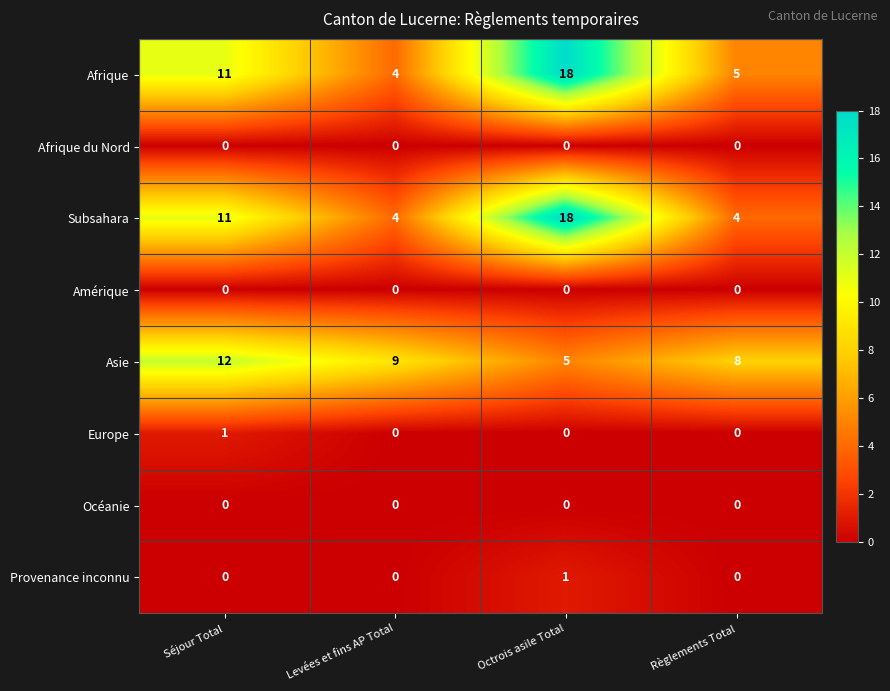

Which series has the largest total across all categories?

Afrique